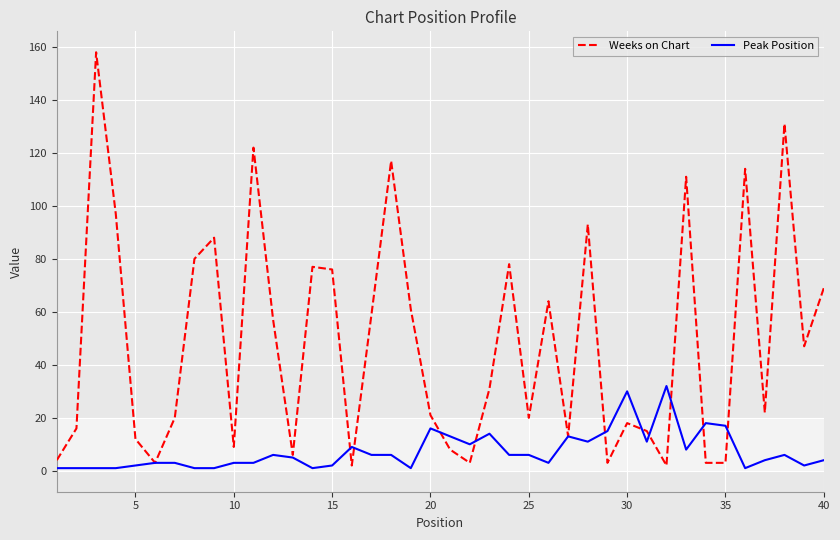

What is the greatest value displayed?

158